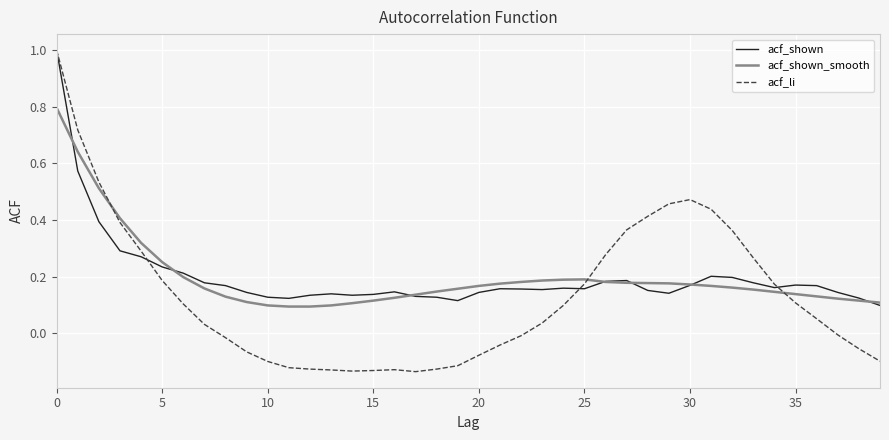

What is the maximum value shown in the chart?

1.0